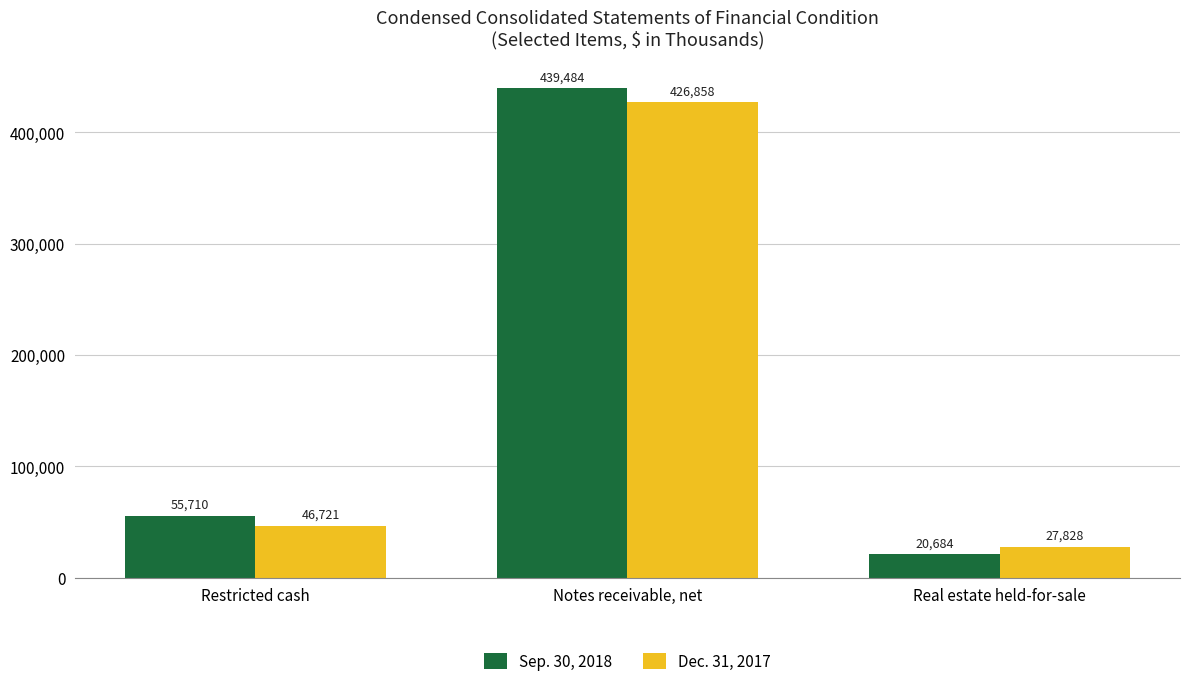

The Dec. 31, 2017 series shows 189356 at Notes receivable, net. True or false?

False